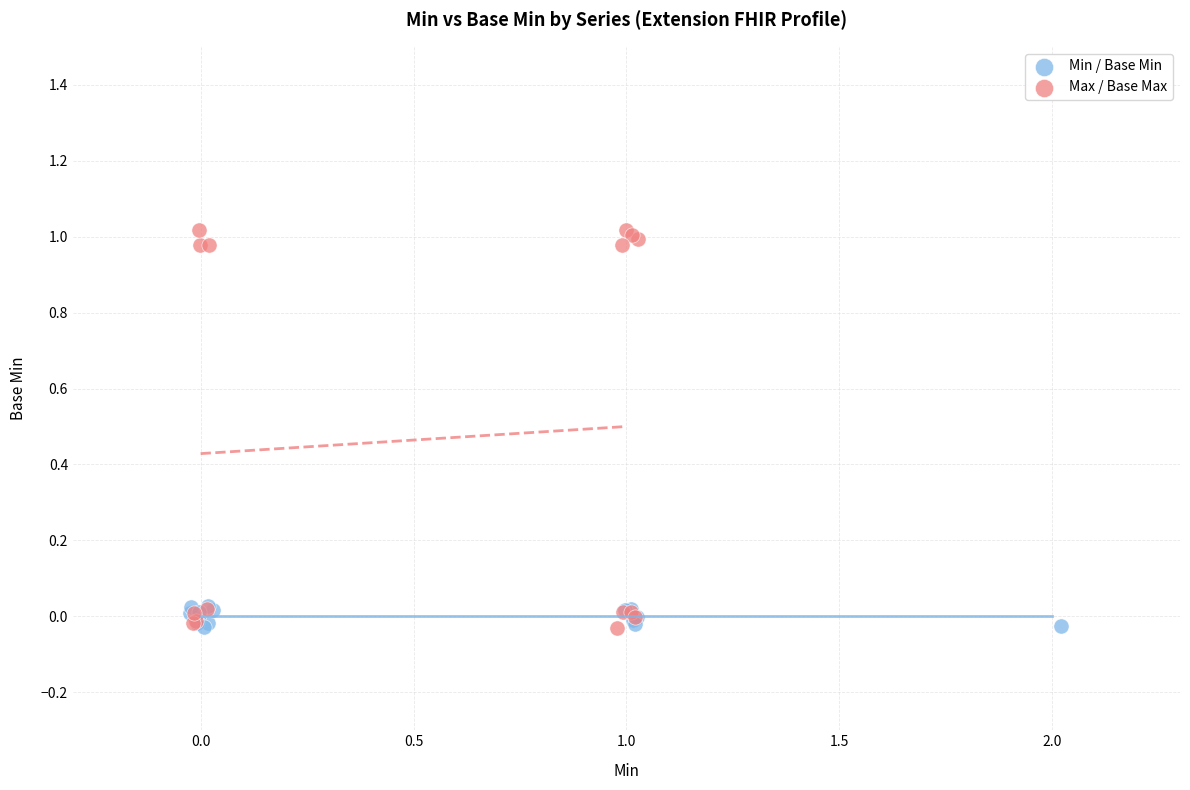

Which series has the widest spread of Y values?

Max / Base Max